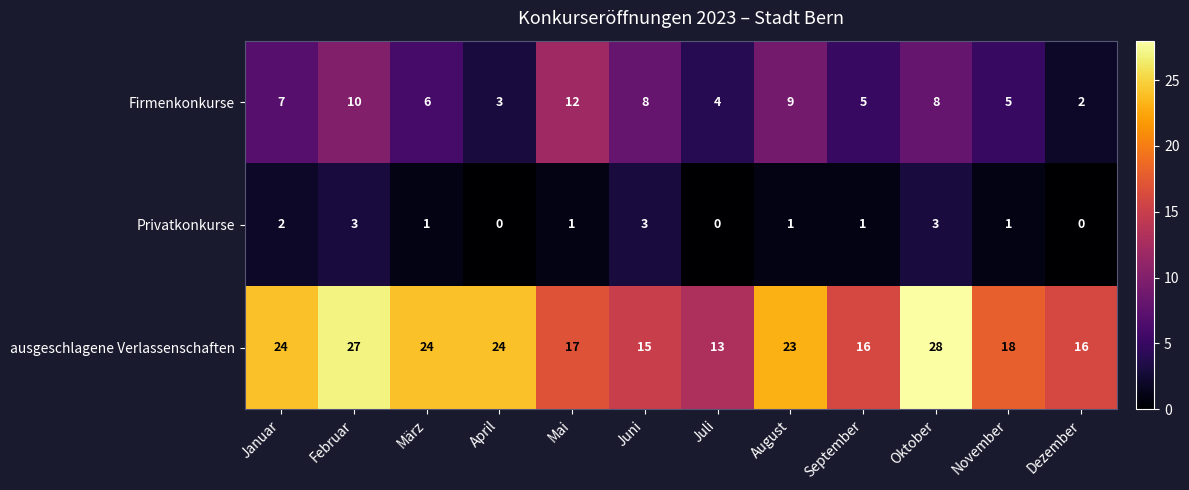

What is the difference between the Firmenkonkurse values at August and März?

3